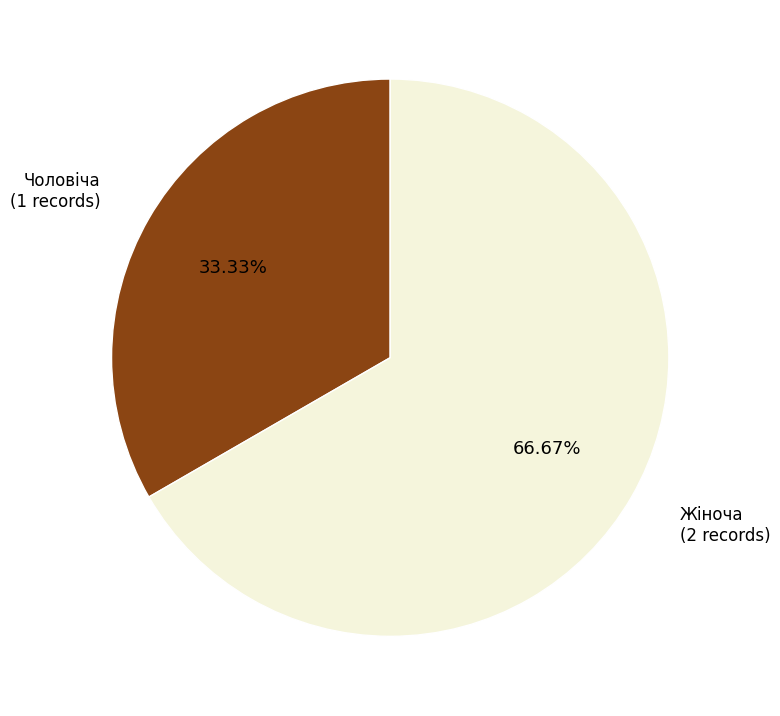

Is there any slice that represents more than half of the pie?

Yes